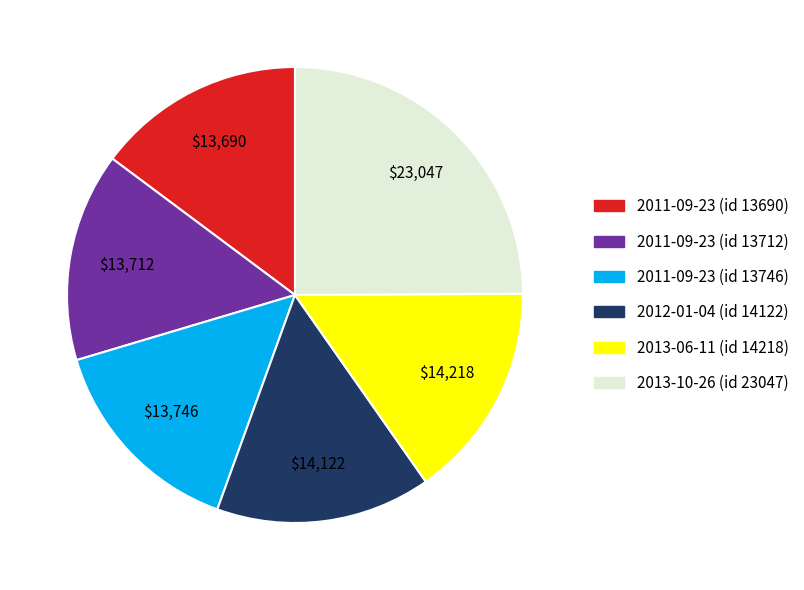

Which has a higher value, 2012-01-04 (id 14122) or 2013-10-26 (id 23047)?

2013-10-26 (id 23047)